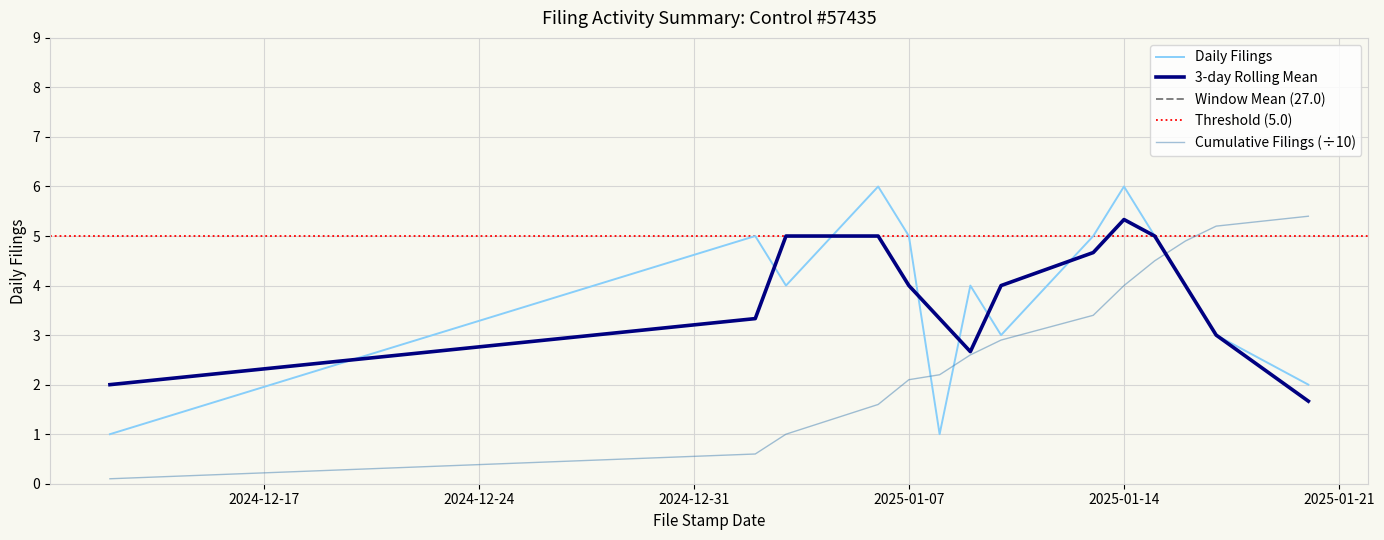

How many intersections are there between Cumulative Filings and Daily Filings?

3